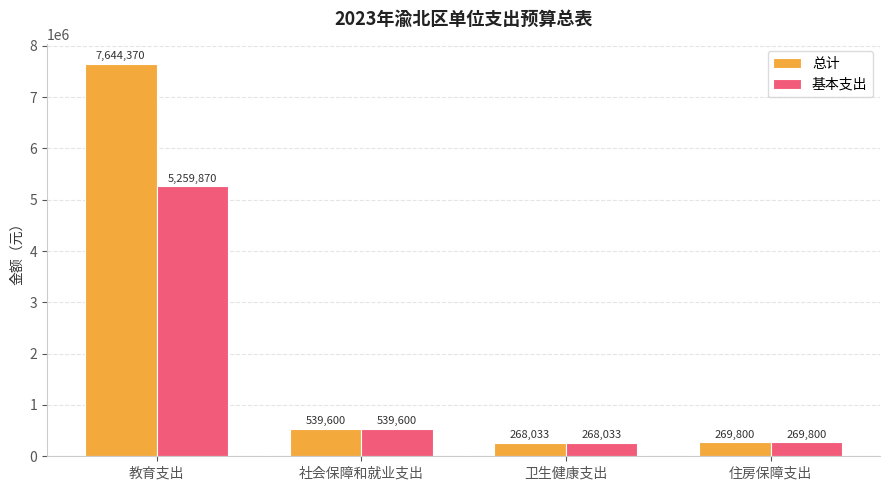

What is the value of the 基本支出 bar at the 4th from the left?

269799.8